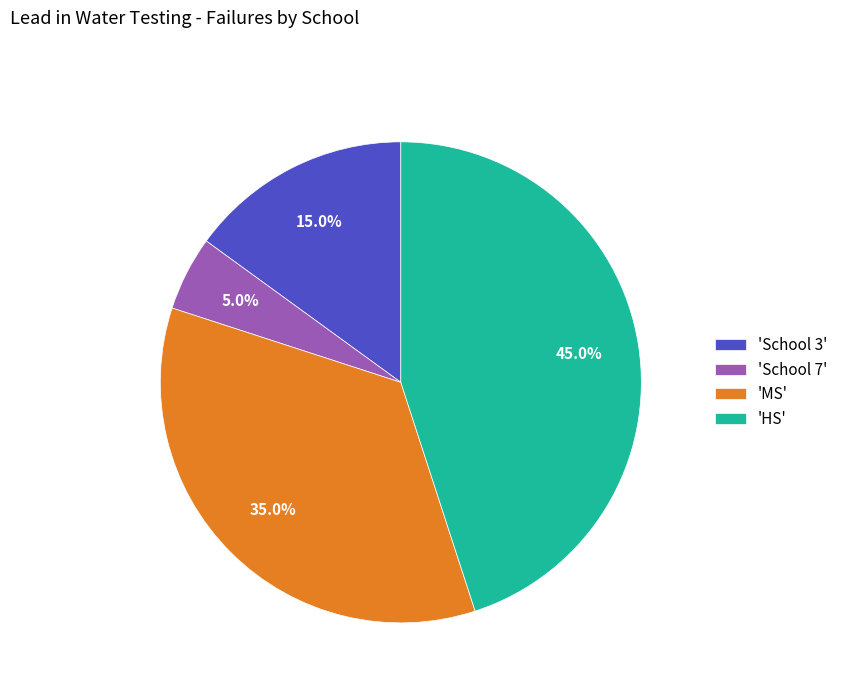

Is there a majority slice in this chart?

No